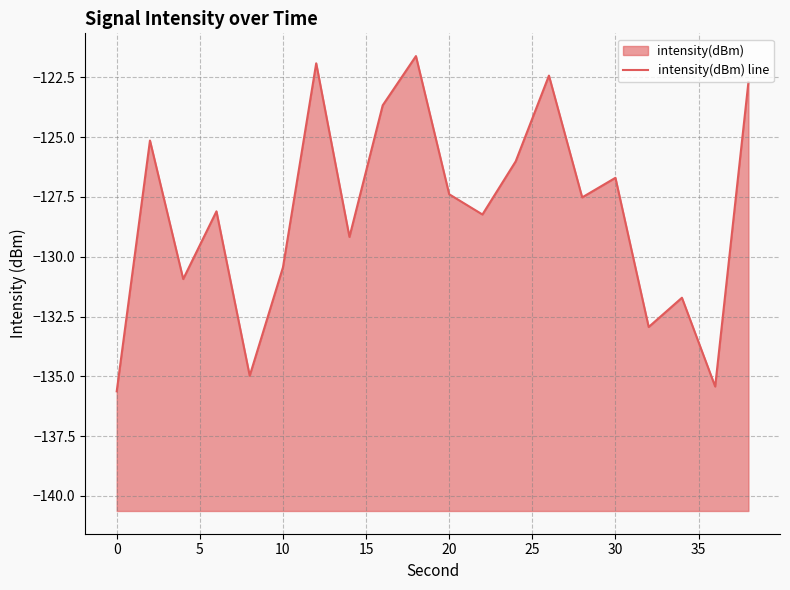

Reading left to right, extract all data points from this chart.

-135.6	-125.1	-130.9	-128.1	-135.0	-130.4	-121.9	-129.2	-123.7	-121.6	-127.4	-128.2	-126.0	-122.4	-127.5	-126.7	-132.9	-131.7	-135.4	-122.7